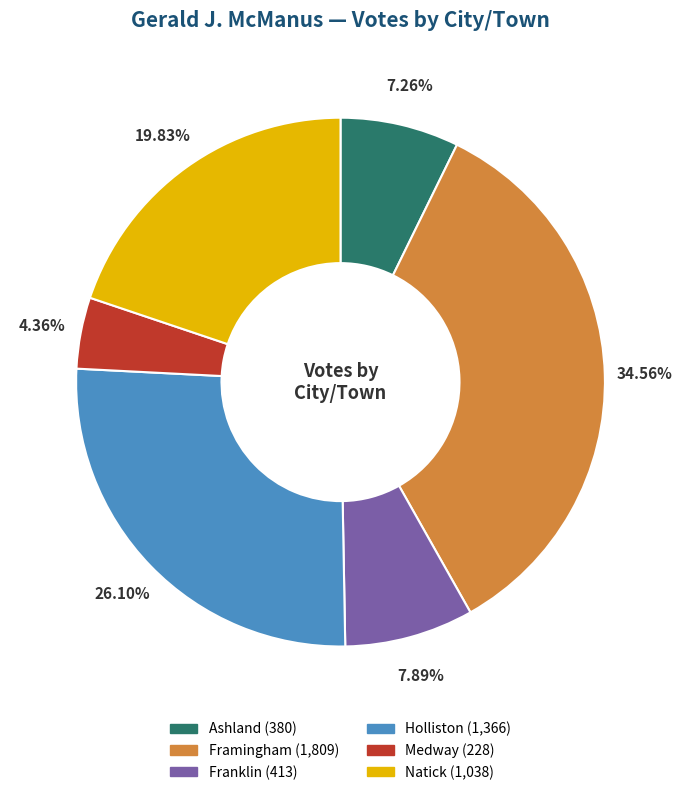

What percentage is NOT represented by Medway?

95.6%